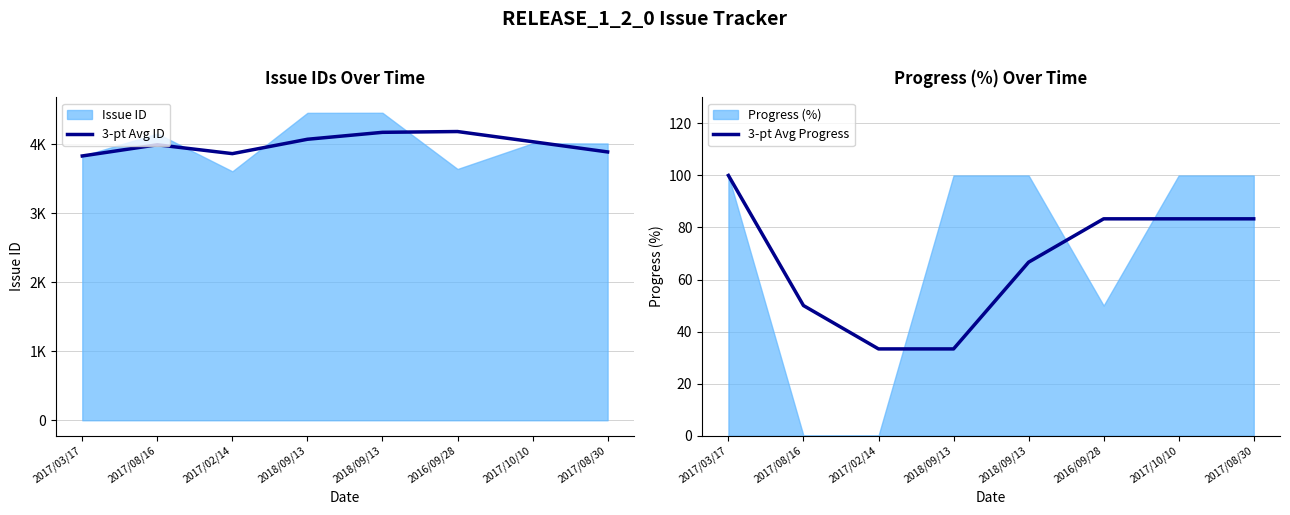

What is the difference between the 3-pt Avg Progress values at 2018/09/13 and 2017/08/16?

16.7